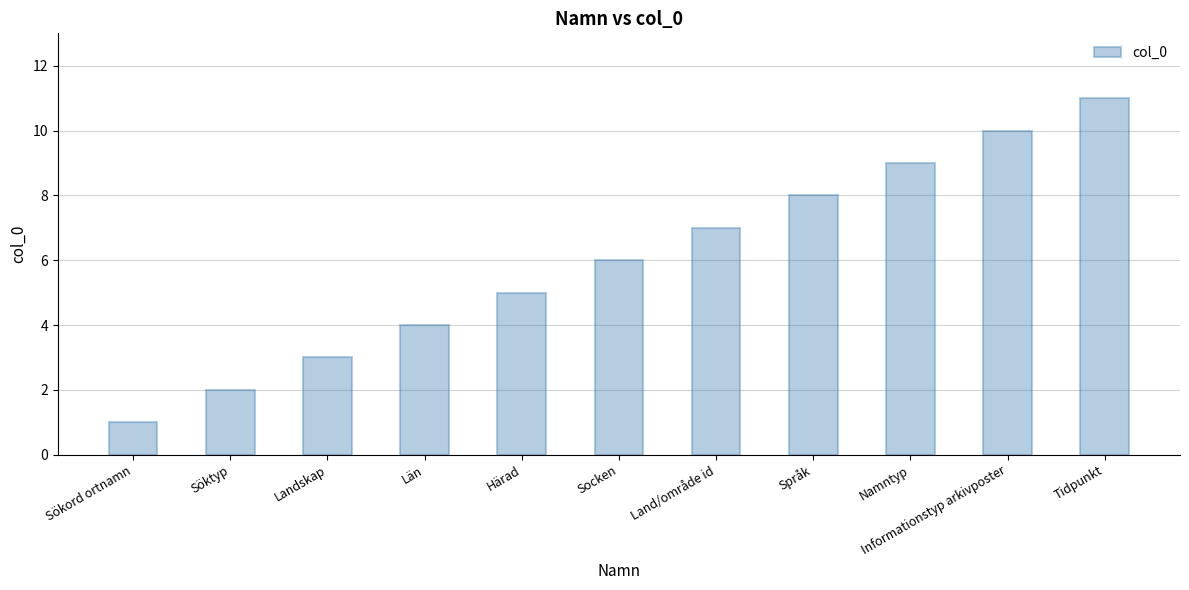

What is the maximum value shown in the chart?

11